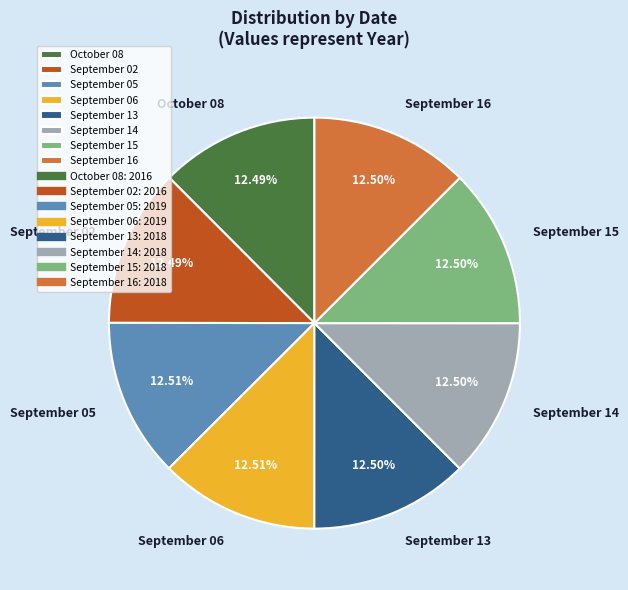

Do September 06 and September 14 together represent more than half of the pie?

No